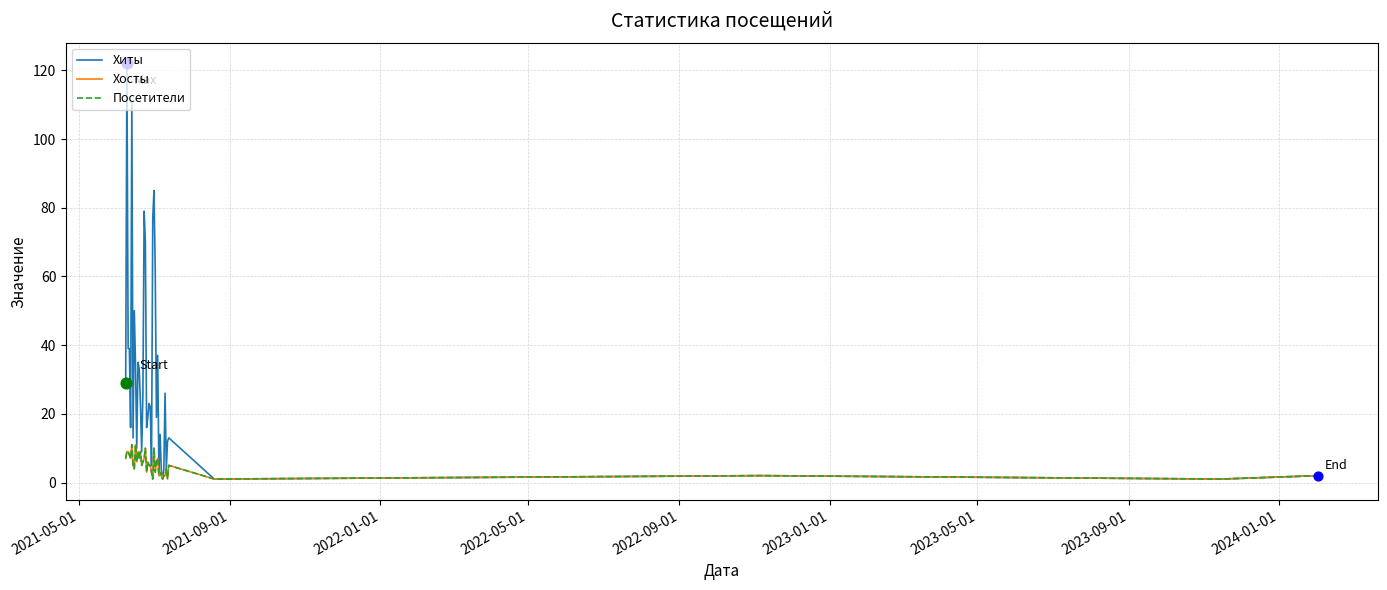

Which series has the largest total across all categories?

Хиты